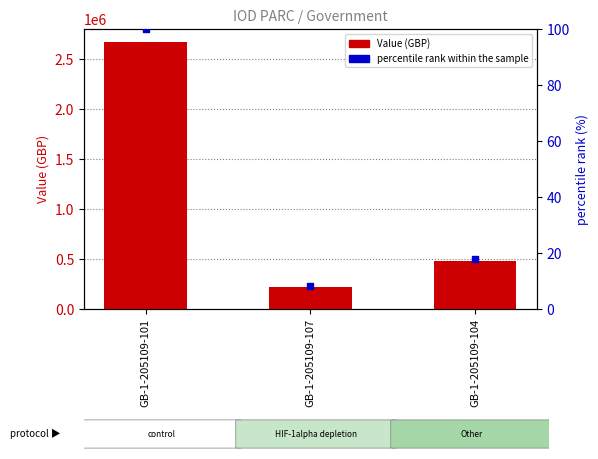

What is the total value across all series at GB-1-205109-104?

476025.8